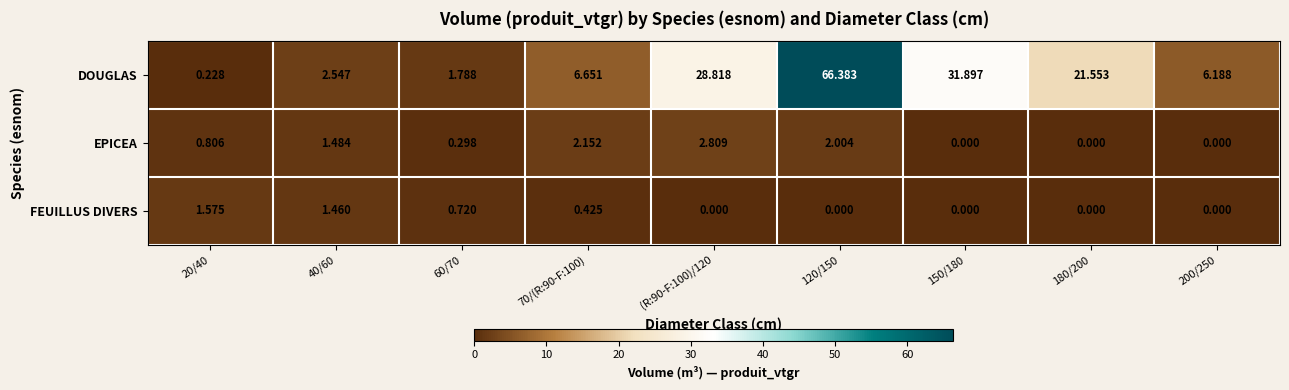

Is the value of EPICEA at 20/40 greater than the value of FEUILLUS DIVERS at 20/40?

No